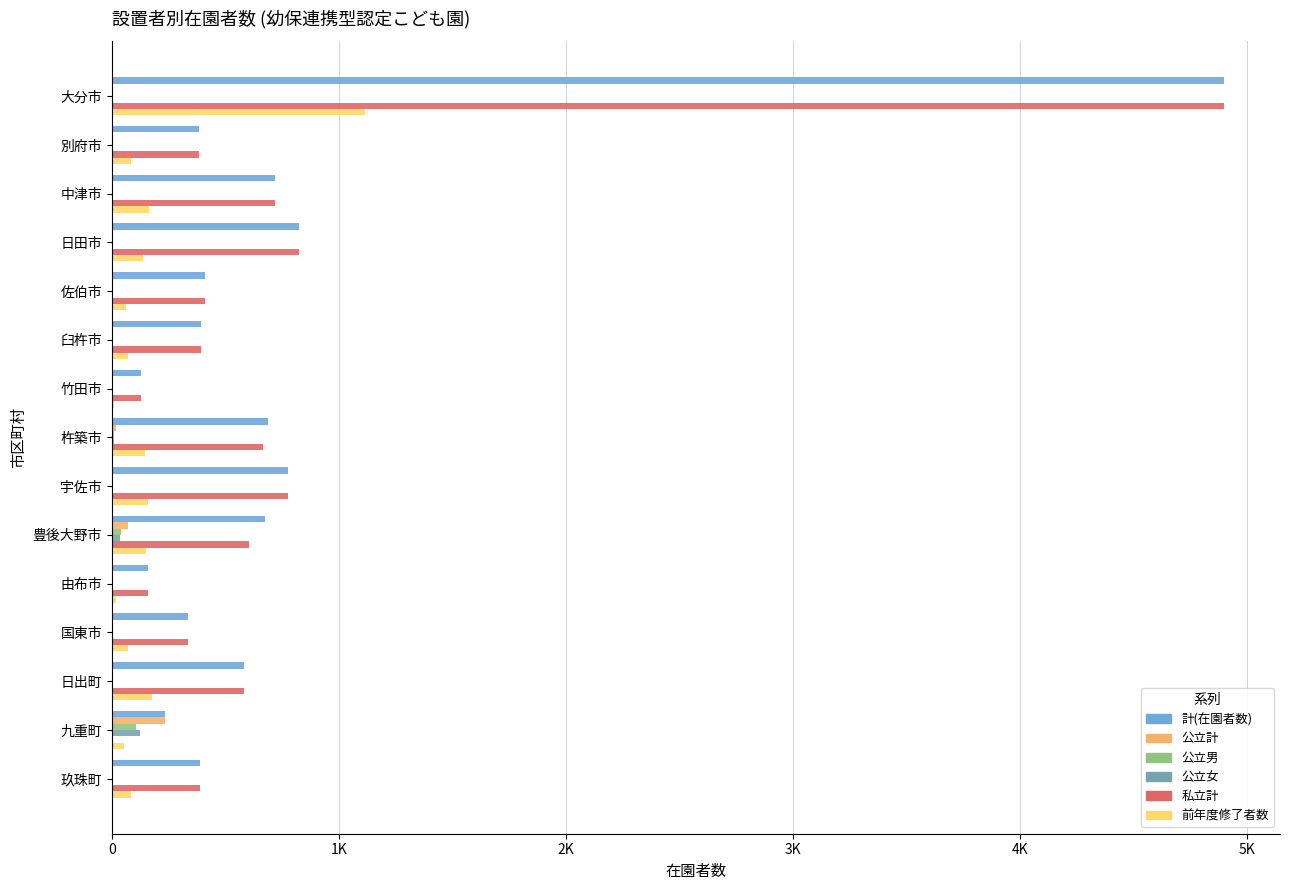

What are all the series names shown in the legend?

計(在園者数), 公立計, 公立男, 公立女, 私立計, 前年度修了者数